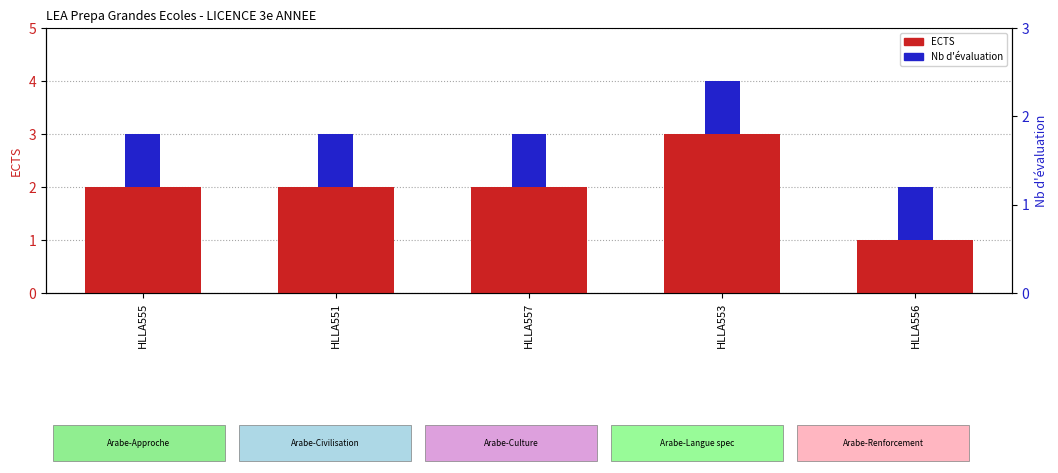

How many bars are there in each group?

2